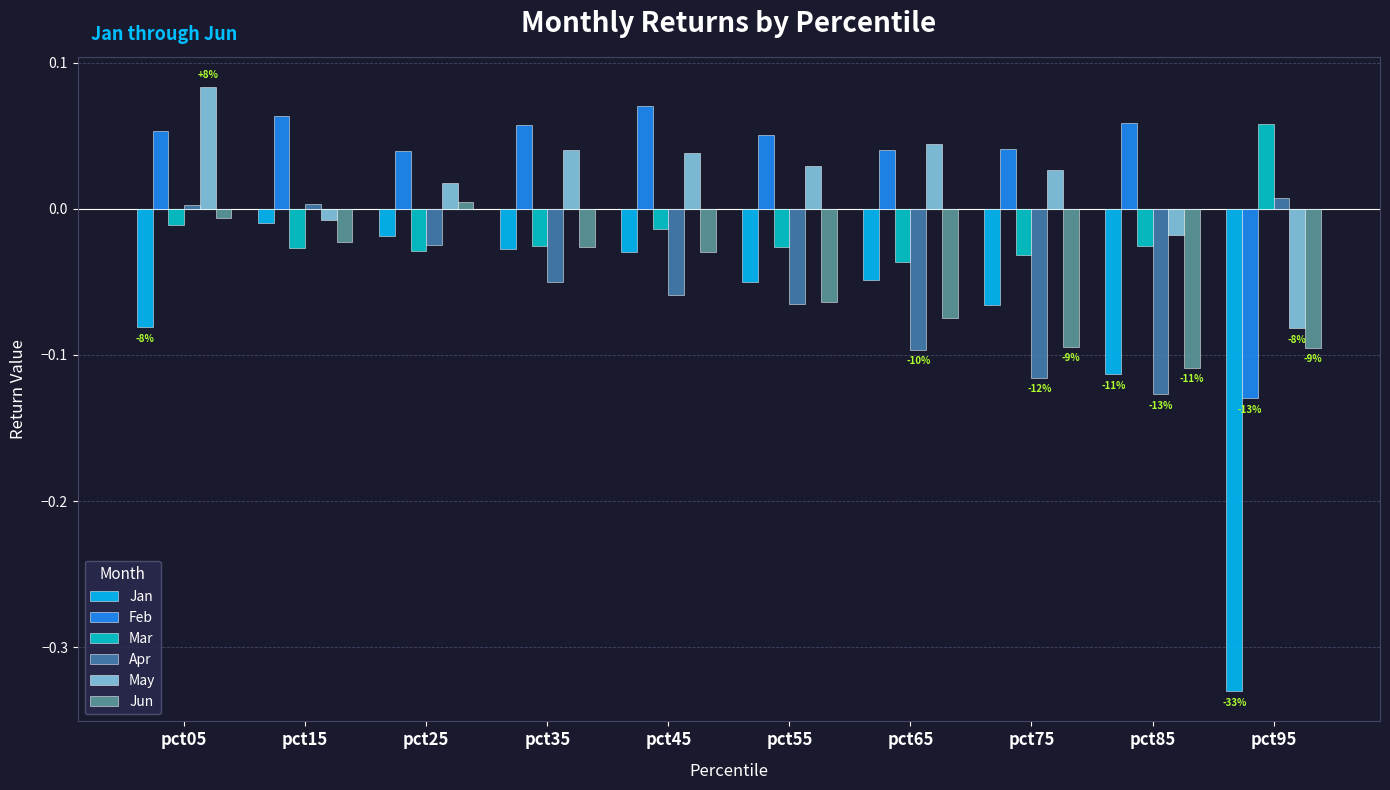

At which label does Mar first exceed 0?

pct95